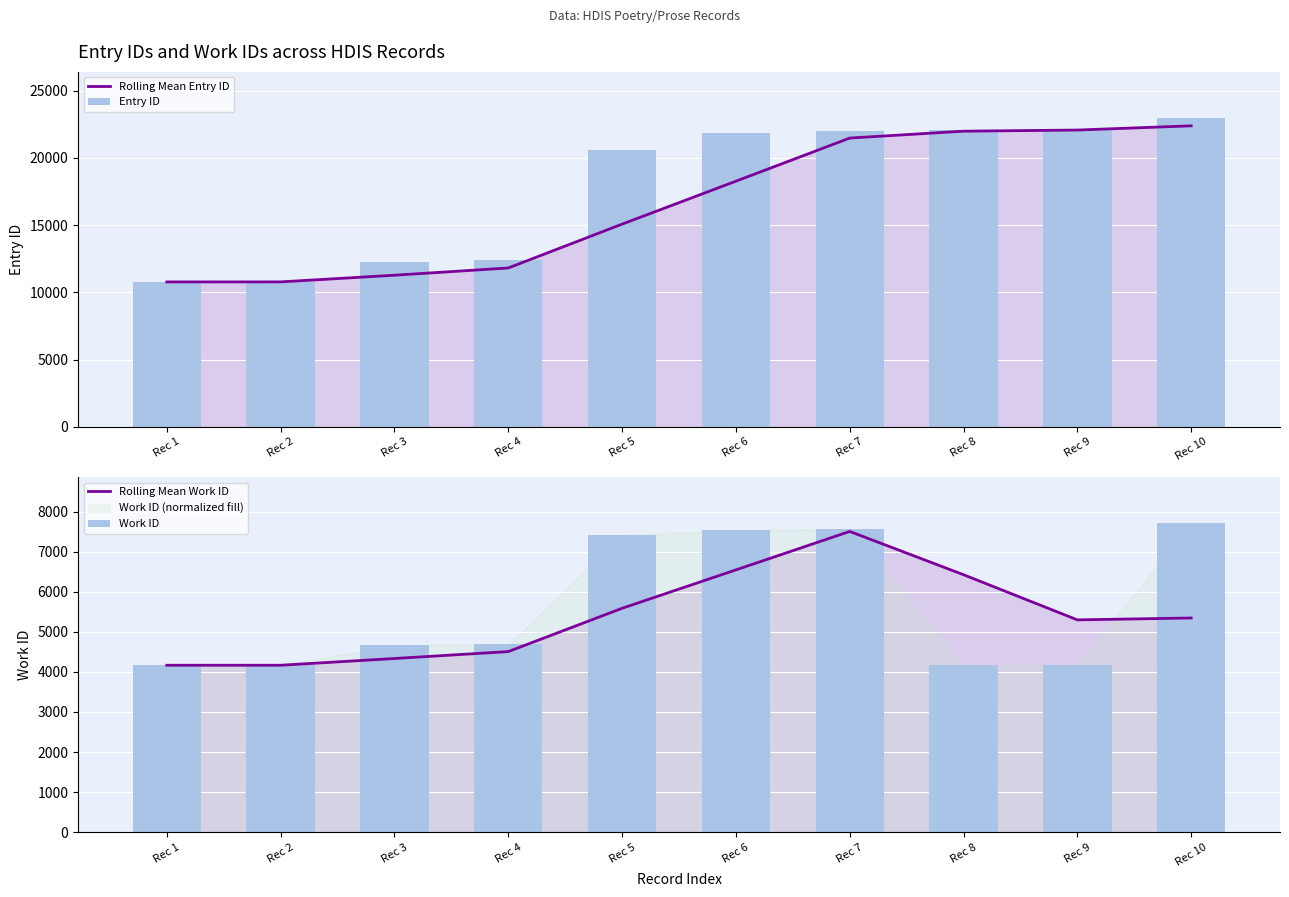

At which label does Rolling Mean Entry ID reach its minimum?

Rec 1